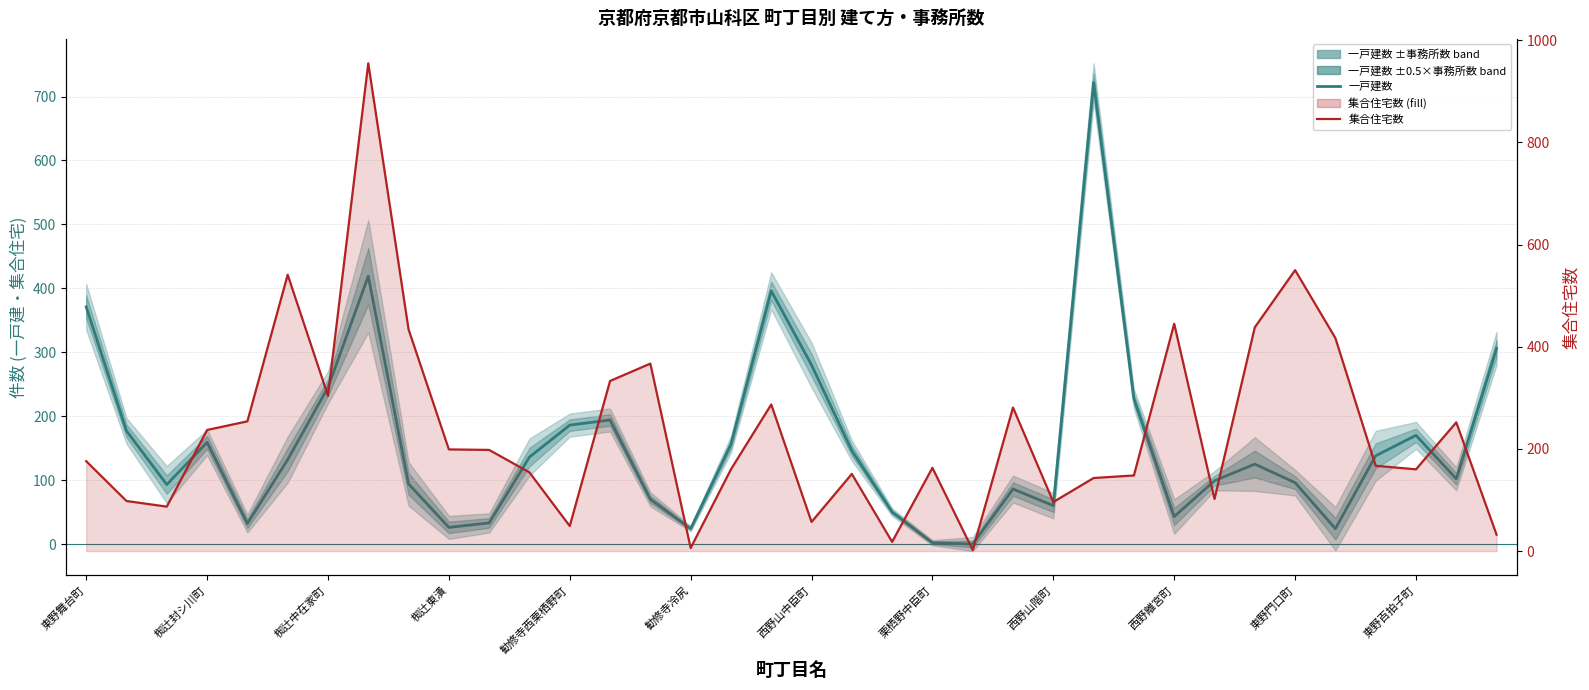

Is the value of 一戸建数 at 東野舞台町 greater than the value of 集合住宅数 at 17?

Yes